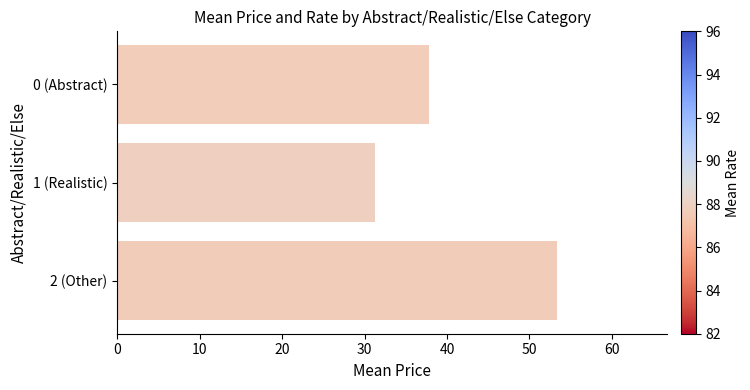

What is the label of the 1st bar from the top?

0 (Abstract)